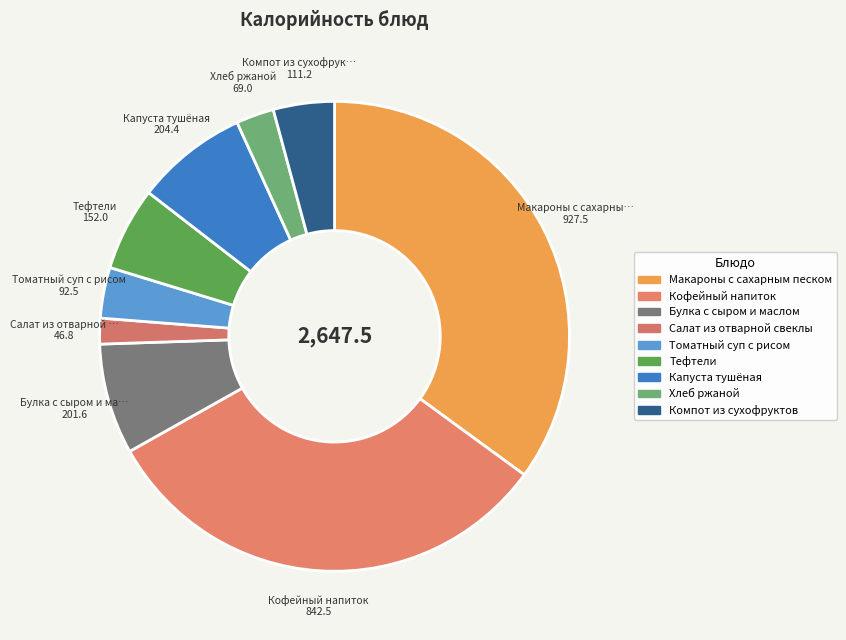

How many segments does this pie chart have?

9